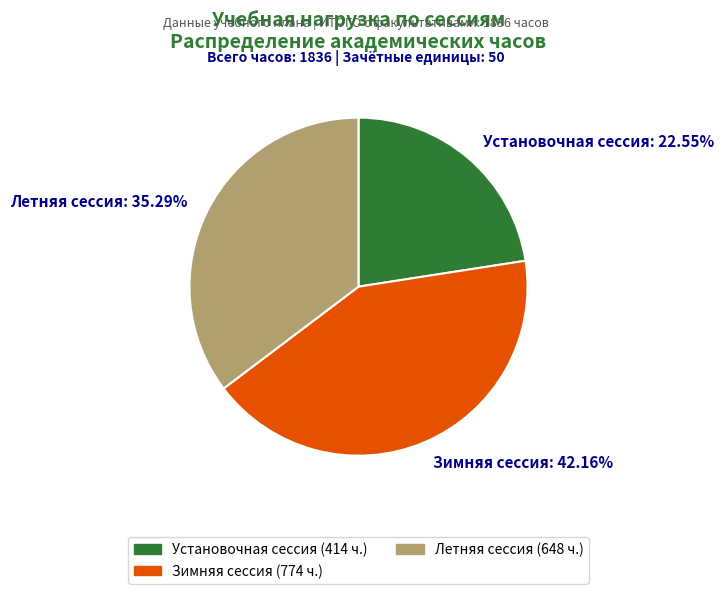

To the nearest percent, what is the average slice percentage?

33%